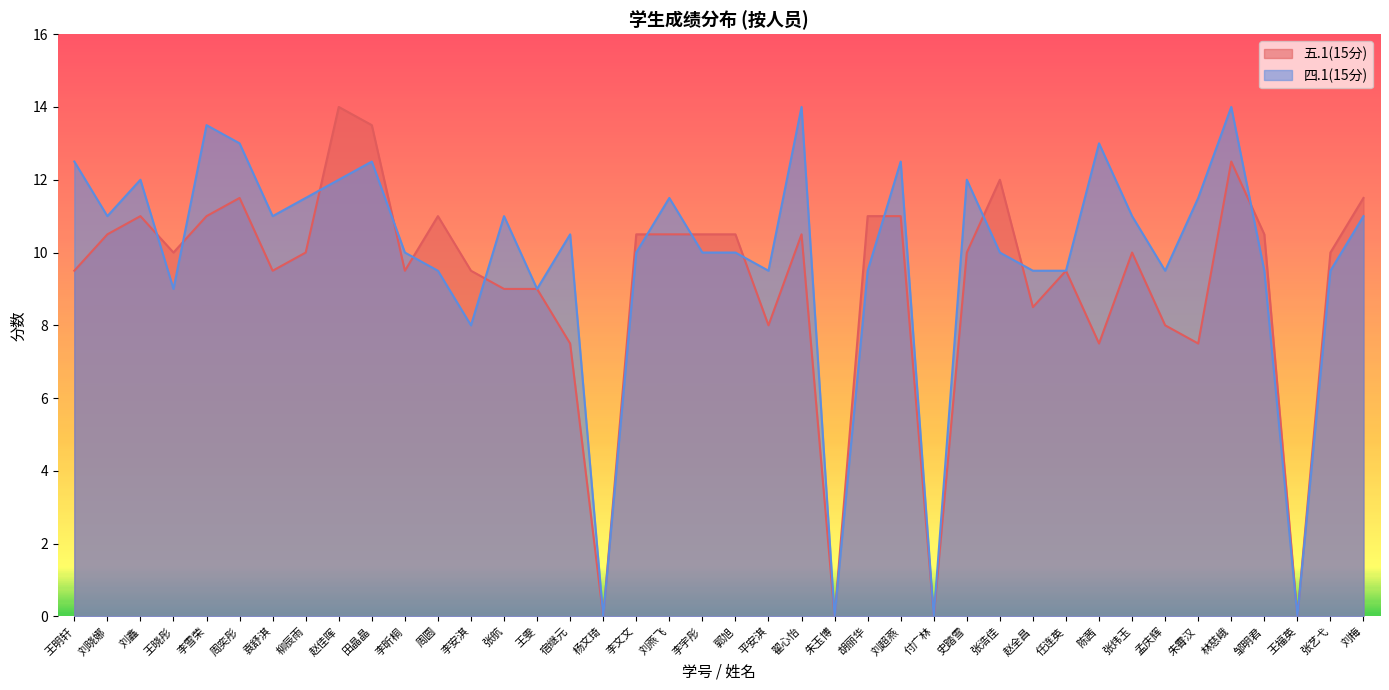

True or false: 四.1(15分) has a value of 3.9 at 赵佳晖.

False